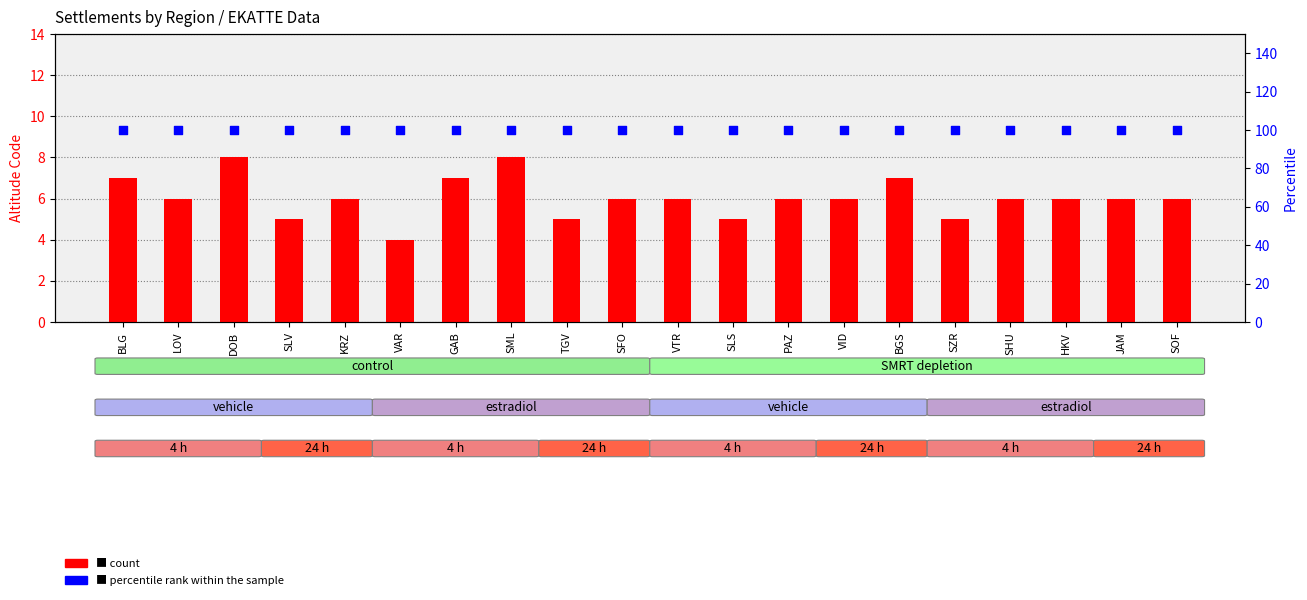

Which series has the largest total across all categories?

percentile rank within the sample